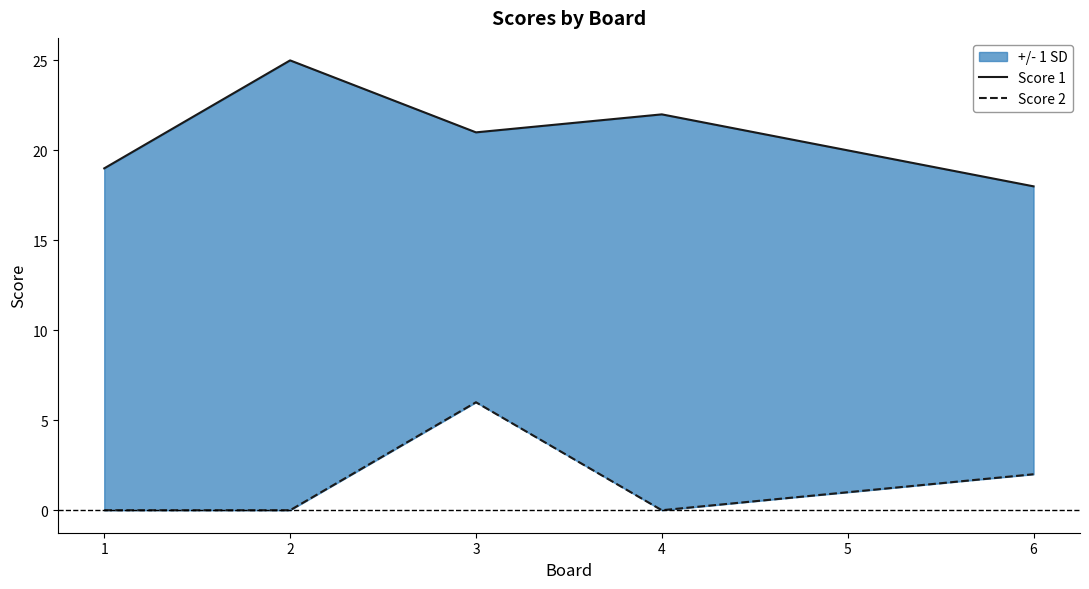

What is the sum of all Score 1 values?

125